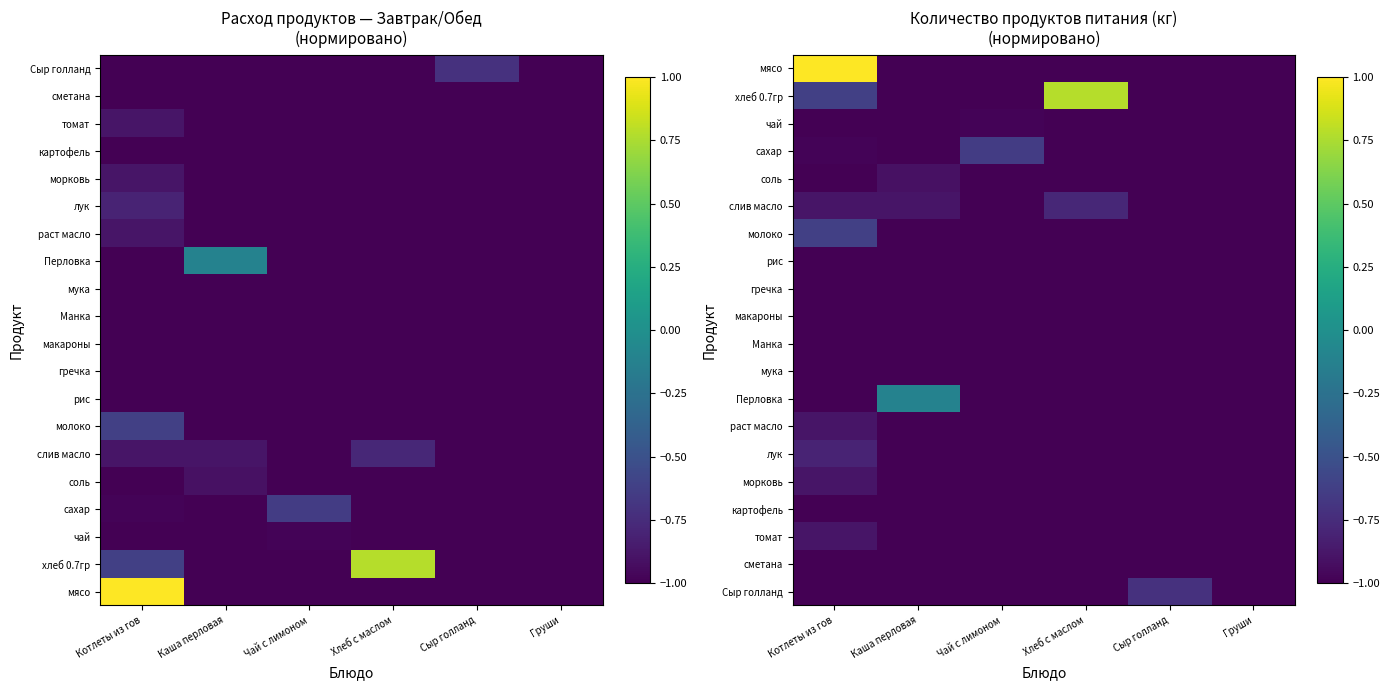

Between Сыр голланд and Хлеб с маслом, which is larger?

Сыр голланд